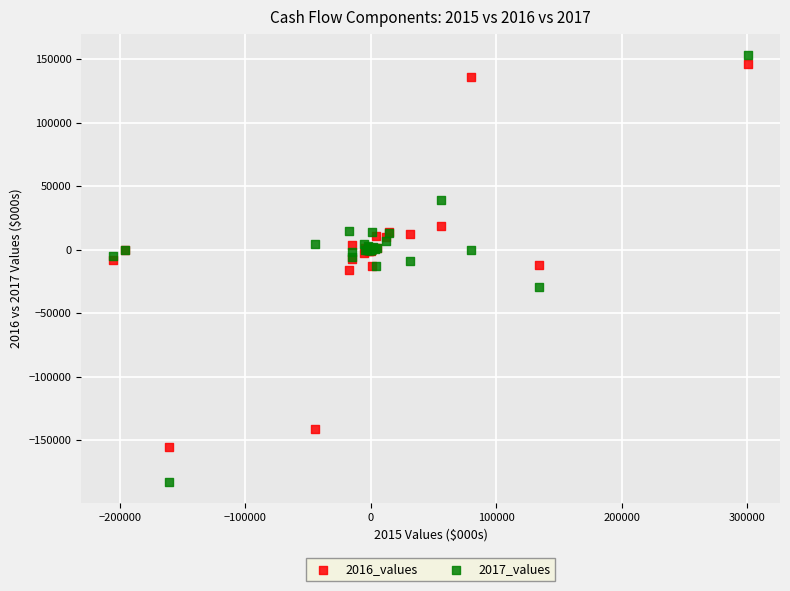

Which series has the widest spread of Y values?

2017_values